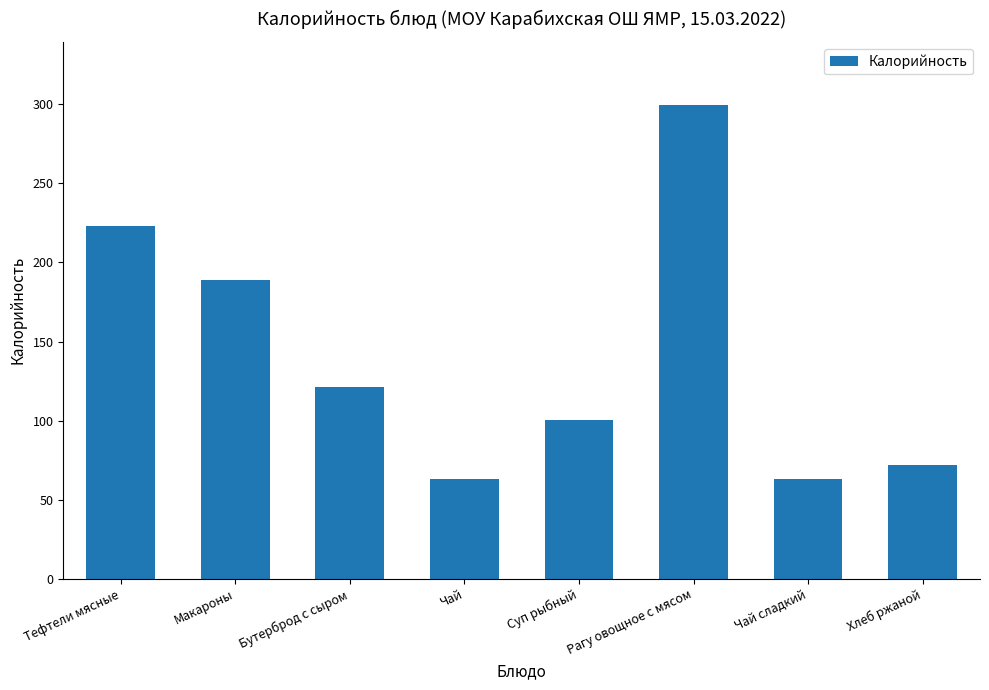

Which has a higher value, Суп рыбный or Рагу овощное с мясом?

Рагу овощное с мясом